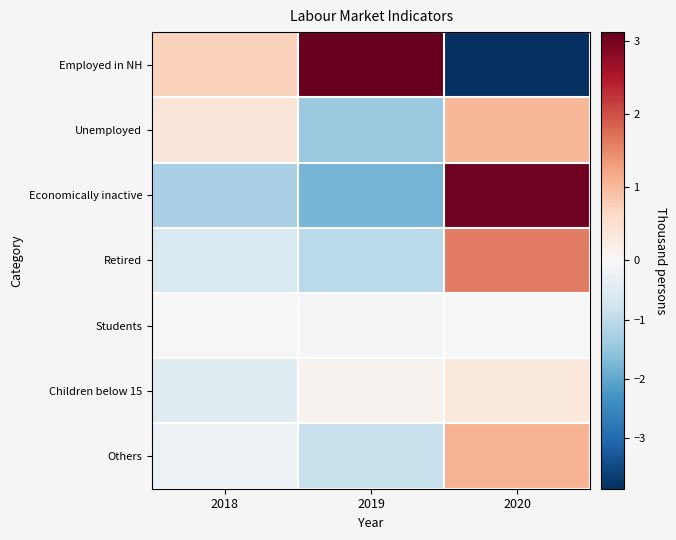

What is the total value across all series at 2019?

-1.9